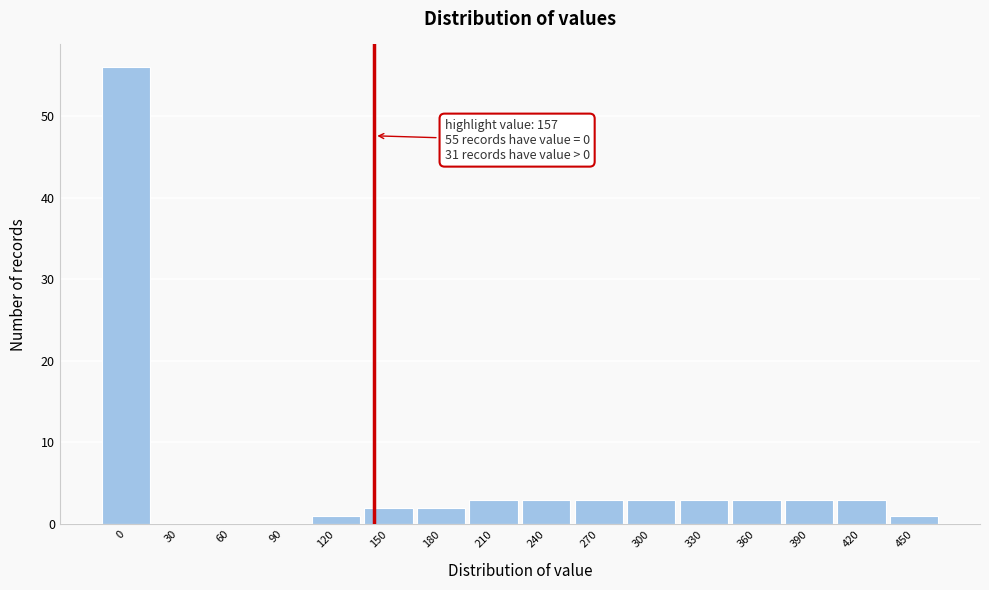

Reading right to left, list all the values displayed in this chart.

450=1	420=3	390=3	360=3	330=3	300=3	270=3	240=3	210=3	180=2	150=2	120=1	90=0	60=0	30=0	0=56